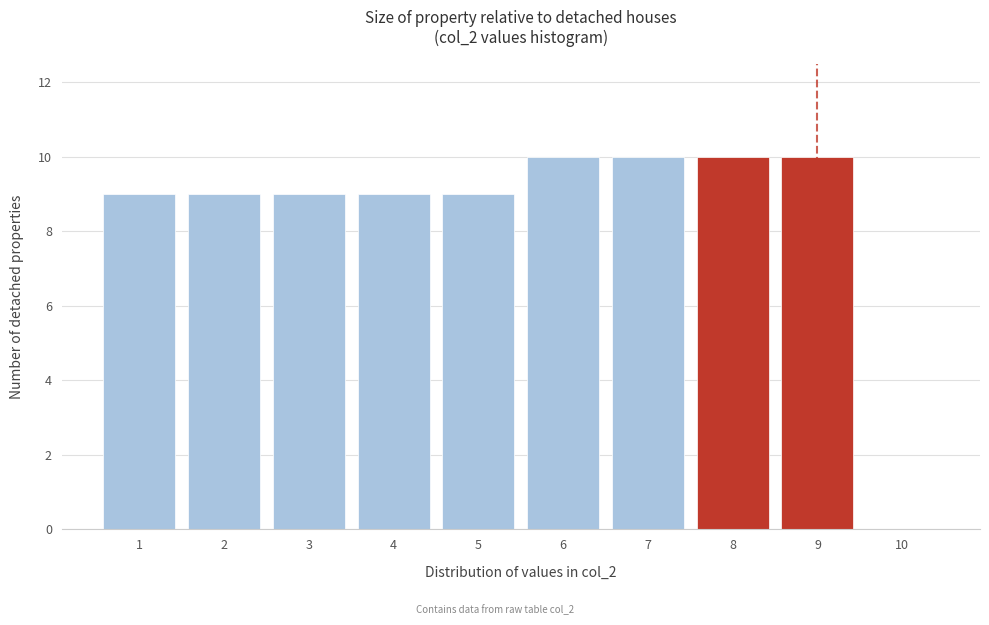

Reading right to left, what are all the values shown in this chart?

10=0	9=10	8=10	7=10	6=10	5=9	4=9	3=9	2=9	1=9